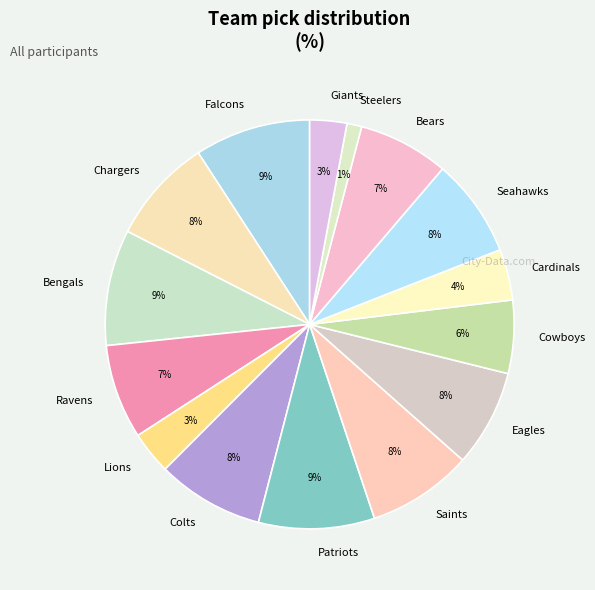

What is the smallest slice in the pie chart?

Steelers